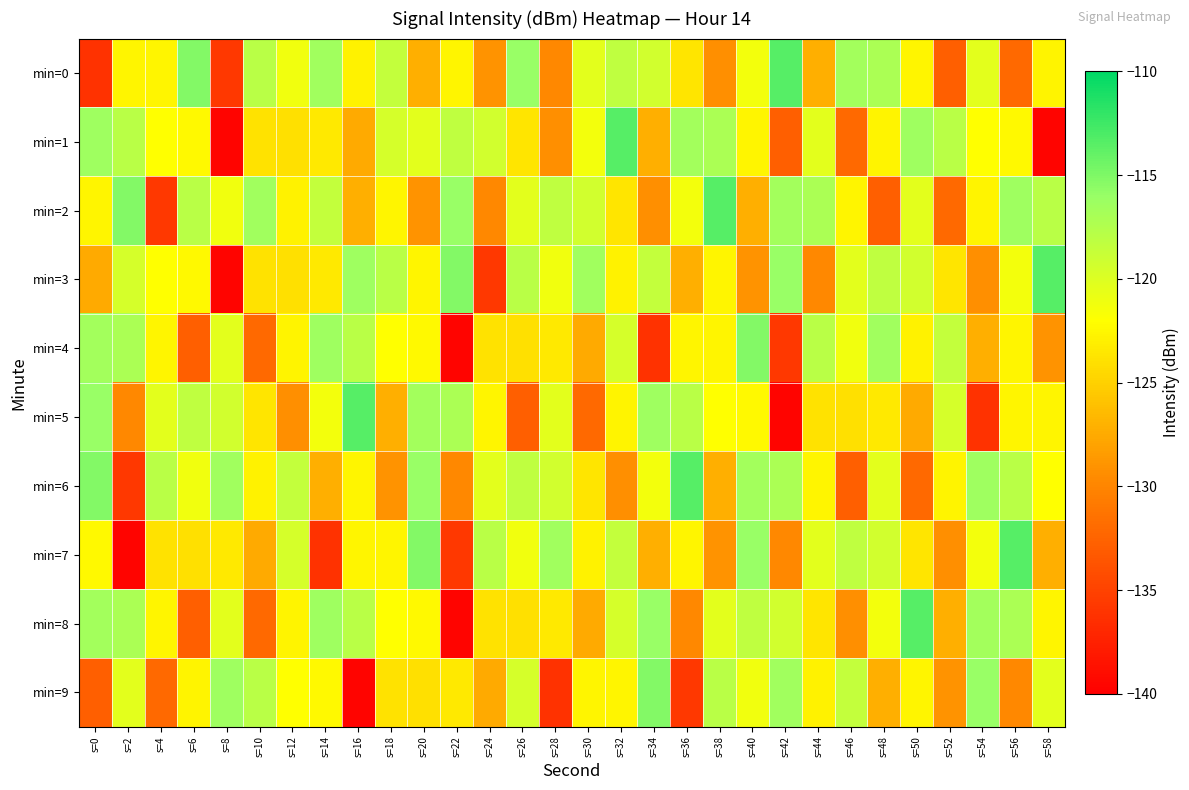

Reading left to right, what are all the values shown in this chart?

min=0: s=0=-136.1	s=2=-122.6	s=4=-122.6	s=6=-115.2	s=8=-135.7	s=10=-117.9	s=12=-121.2	s=14=-116.5	s=16=-122.8	s=18=-118.4	s=20=-127.2	s=22=-122.6	s=24=-129.0	s=26=-116.1	s=28=-129.8	s=30=-120.3	s=32=-118.3	s=34=-119.3	s=36=-123.7	s=38=-129.3	s=40=-121.3	s=42=-113.4	s=44=-127.1	s=46=-116.6	s=48=-117.1	s=50=-122.6	s=52=-132.8	s=54=-120.4	s=56=-132.1	s=58=-122.7
min=1: s=0=-116.4	s=2=-117.9	s=4=-122.0	s=6=-122.4	s=8=-139.6	s=10=-123.8	s=12=-124.0	s=14=-123.4	s=16=-127.5	s=18=-119.5	s=20=-120.3	s=22=-118.3	s=24=-119.3	s=26=-123.7	s=28=-129.3	s=30=-121.3	s=32=-113.4	s=34=-127.1	s=36=-116.6	s=38=-117.1	s=40=-122.6	s=42=-132.8	s=44=-120.4	s=46=-132.1	s=48=-122.7	s=50=-116.4	s=52=-117.9	s=54=-122.0	s=56=-122.4	s=58=-139.6
min=2: s=0=-122.6	s=2=-115.2	s=4=-135.7	s=6=-117.9	s=8=-121.2	s=10=-116.5	s=12=-122.8	s=14=-118.4	s=16=-127.2	s=18=-122.6	s=20=-129.0	s=22=-116.1	s=24=-129.8	s=26=-120.3	s=28=-118.3	s=30=-119.3	s=32=-123.7	s=34=-129.3	s=36=-121.3	s=38=-113.4	s=40=-127.1	s=42=-116.6	s=44=-117.1	s=46=-122.6	s=48=-132.8	s=50=-120.4	s=52=-132.1	s=54=-122.7	s=56=-116.4	s=58=-117.9
min=3: s=0=-127.5	s=2=-119.5	s=4=-122.0	s=6=-122.4	s=8=-139.6	s=10=-123.8	s=12=-124.0	s=14=-123.4	s=16=-116.4	s=18=-117.9	s=20=-122.6	s=22=-115.2	s=24=-135.7	s=26=-117.9	s=28=-121.2	s=30=-116.5	s=32=-122.8	s=34=-118.4	s=36=-127.2	s=38=-122.6	s=40=-129.0	s=42=-116.1	s=44=-129.8	s=46=-120.3	s=48=-118.3	s=50=-119.3	s=52=-123.7	s=54=-129.3	s=56=-121.3	s=58=-113.4
min=4: s=0=-116.6	s=2=-117.1	s=4=-122.6	s=6=-132.8	s=8=-120.4	s=10=-132.1	s=12=-122.7	s=14=-116.4	s=16=-117.9	s=18=-122.0	s=20=-122.4	s=22=-139.6	s=24=-123.8	s=26=-124.0	s=28=-123.4	s=30=-127.5	s=32=-119.5	s=34=-136.1	s=36=-122.6	s=38=-122.6	s=40=-115.2	s=42=-135.7	s=44=-117.9	s=46=-121.2	s=48=-116.5	s=50=-122.8	s=52=-118.4	s=54=-127.2	s=56=-122.6	s=58=-129.0
min=5: s=0=-116.1	s=2=-129.8	s=4=-120.3	s=6=-118.3	s=8=-119.3	s=10=-123.7	s=12=-129.3	s=14=-121.3	s=16=-113.4	s=18=-127.1	s=20=-116.6	s=22=-117.1	s=24=-122.6	s=26=-132.8	s=28=-120.4	s=30=-132.1	s=32=-122.7	s=34=-116.4	s=36=-117.9	s=38=-122.0	s=40=-122.4	s=42=-139.6	s=44=-123.8	s=46=-124.0	s=48=-123.4	s=50=-127.5	s=52=-119.5	s=54=-136.1	s=56=-122.6	s=58=-122.6
min=6: s=0=-115.2	s=2=-135.7	s=4=-117.9	s=6=-121.2	s=8=-116.5	s=10=-122.8	s=12=-118.4	s=14=-127.2	s=16=-122.6	s=18=-129.0	s=20=-116.1	s=22=-129.8	s=24=-120.3	s=26=-118.3	s=28=-119.3	s=30=-123.7	s=32=-129.3	s=34=-121.3	s=36=-113.4	s=38=-127.1	s=40=-116.6	s=42=-117.1	s=44=-122.6	s=46=-132.8	s=48=-120.4	s=50=-132.1	s=52=-122.7	s=54=-116.4	s=56=-117.9	s=58=-122.0
min=7: s=0=-122.4	s=2=-139.6	s=4=-123.8	s=6=-124.0	s=8=-123.4	s=10=-127.5	s=12=-119.5	s=14=-136.1	s=16=-122.6	s=18=-122.6	s=20=-115.2	s=22=-135.7	s=24=-117.9	s=26=-121.2	s=28=-116.5	s=30=-122.8	s=32=-118.4	s=34=-127.2	s=36=-122.6	s=38=-129.0	s=40=-116.1	s=42=-129.8	s=44=-120.3	s=46=-118.3	s=48=-119.3	s=50=-123.7	s=52=-129.3	s=54=-121.3	s=56=-113.4	s=58=-127.1
min=8: s=0=-116.6	s=2=-117.1	s=4=-122.6	s=6=-132.8	s=8=-120.4	s=10=-132.1	s=12=-122.7	s=14=-116.4	s=16=-117.9	s=18=-122.0	s=20=-122.4	s=22=-139.6	s=24=-123.8	s=26=-124.0	s=28=-123.4	s=30=-127.5	s=32=-119.5	s=34=-116.1	s=36=-129.8	s=38=-120.3	s=40=-118.3	s=42=-119.3	s=44=-123.7	s=46=-129.3	s=48=-121.3	s=50=-113.4	s=52=-127.1	s=54=-116.6	s=56=-117.1	s=58=-122.6
min=9: s=0=-132.8	s=2=-120.4	s=4=-132.1	s=6=-122.7	s=8=-116.4	s=10=-117.9	s=12=-122.0	s=14=-122.4	s=16=-139.6	s=18=-123.8	s=20=-124.0	s=22=-123.4	s=24=-127.5	s=26=-119.5	s=28=-136.1	s=30=-122.6	s=32=-122.6	s=34=-115.2	s=36=-135.7	s=38=-117.9	s=40=-121.2	s=42=-116.5	s=44=-122.8	s=46=-118.4	s=48=-127.2	s=50=-122.6	s=52=-129.0	s=54=-116.1	s=56=-129.8	s=58=-120.3